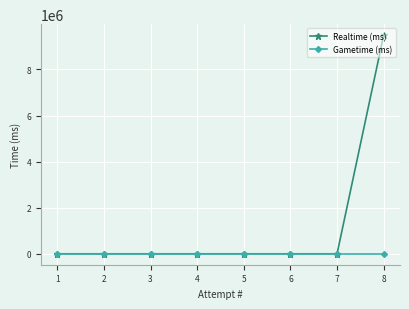

True or false: Realtime (ms) and Gametime (ms) cross at least once.

False